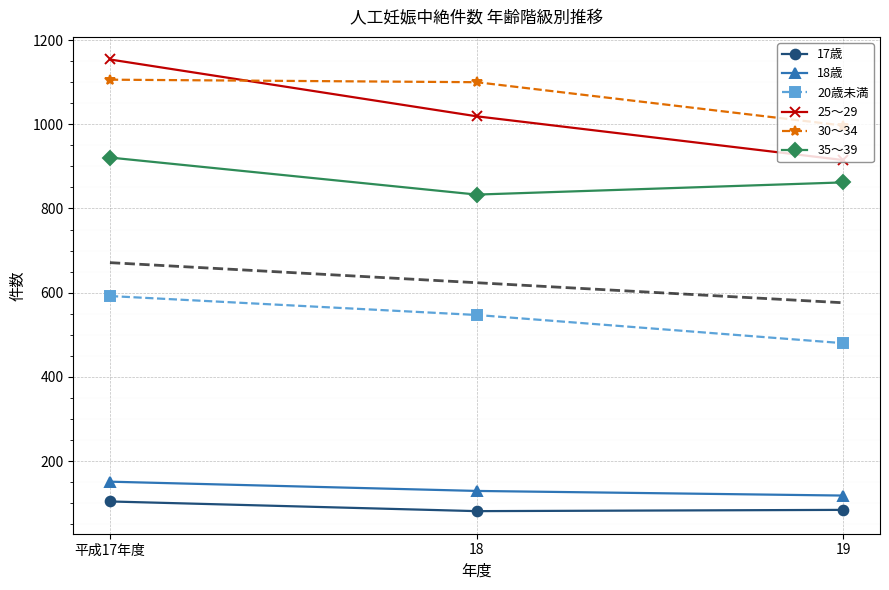

Is the value of 25～29 at 平成17年度 greater than the value of 17歳 at 19?

Yes